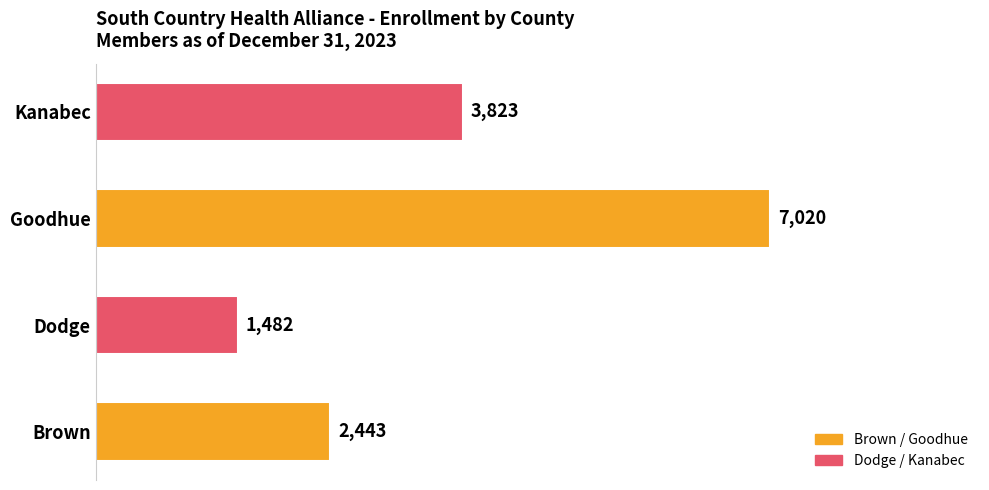

The value at Brown is 2443. True or false?

True